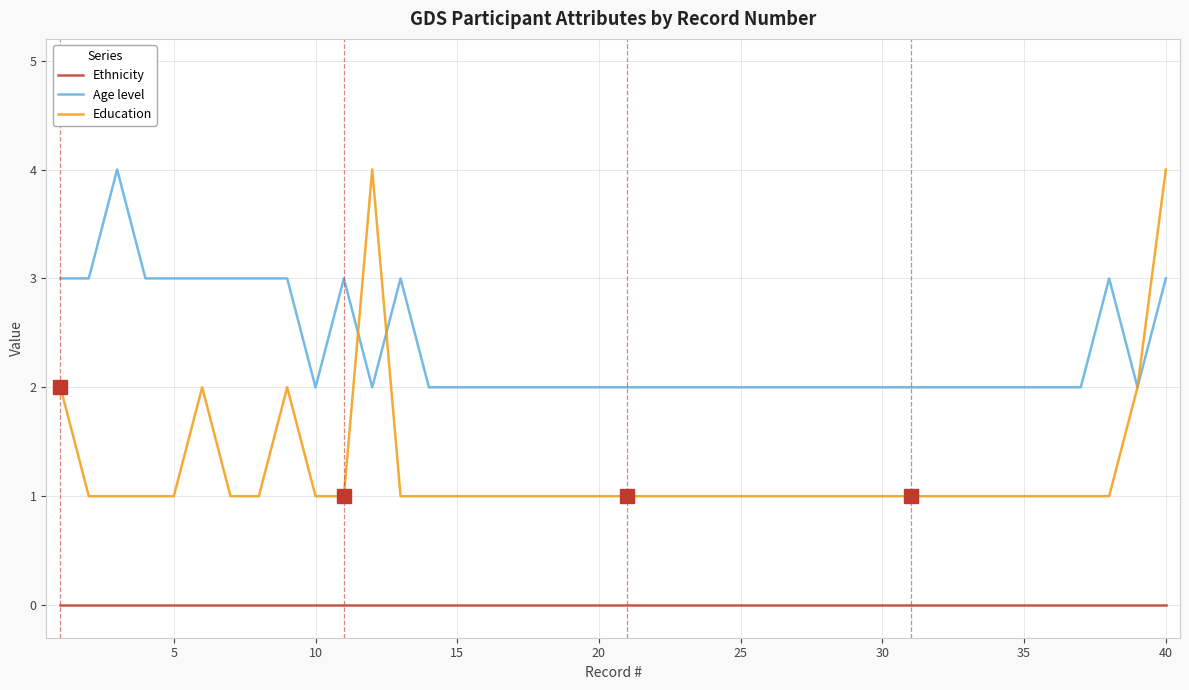

What is the highest value of the Education series?

4